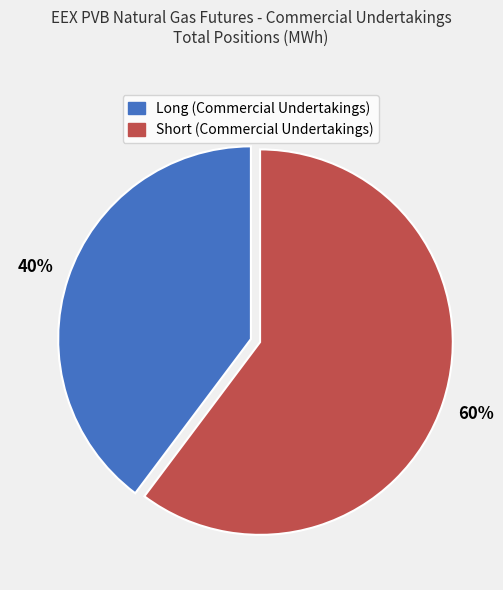

To the nearest percent, what percentage of the pie is Long (Commercial Undertakings)?

40%